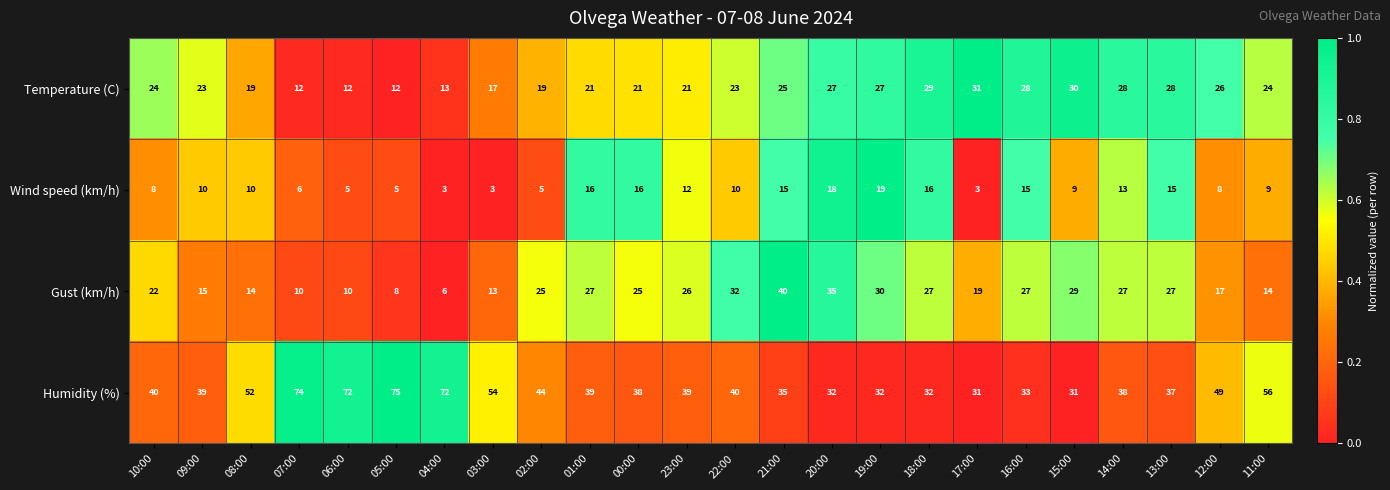

What value does the Gust (km/h) series have at 03:00, to the nearest 10?

10